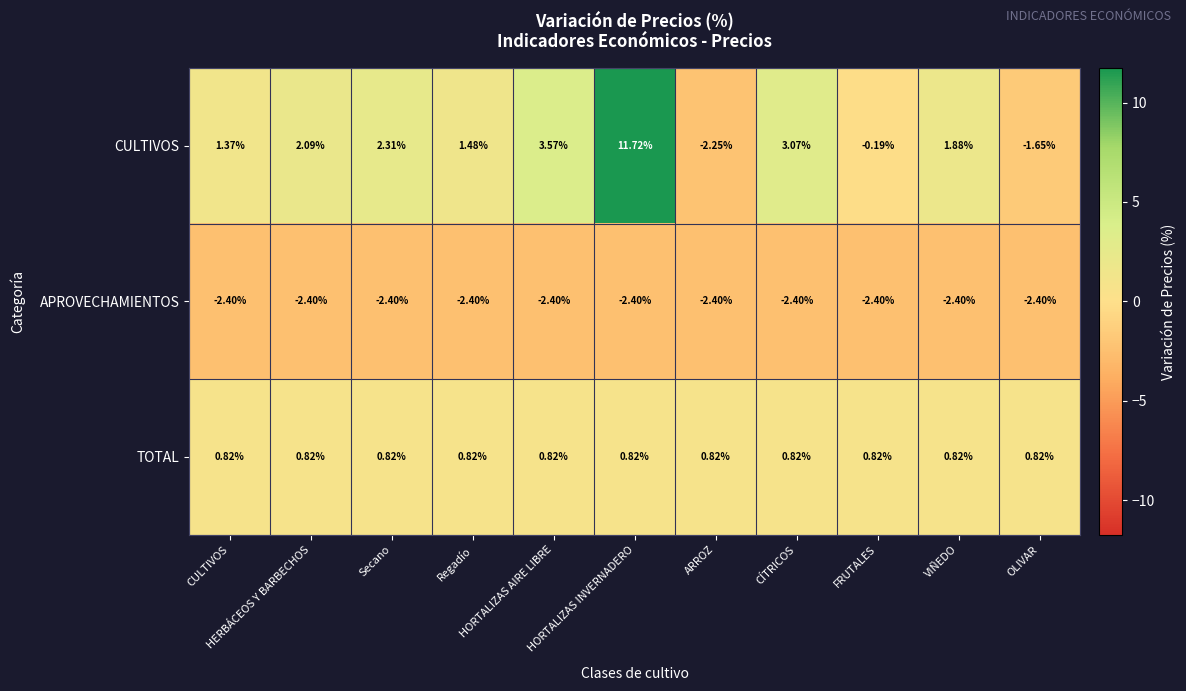

How many series are shown in this chart?

3